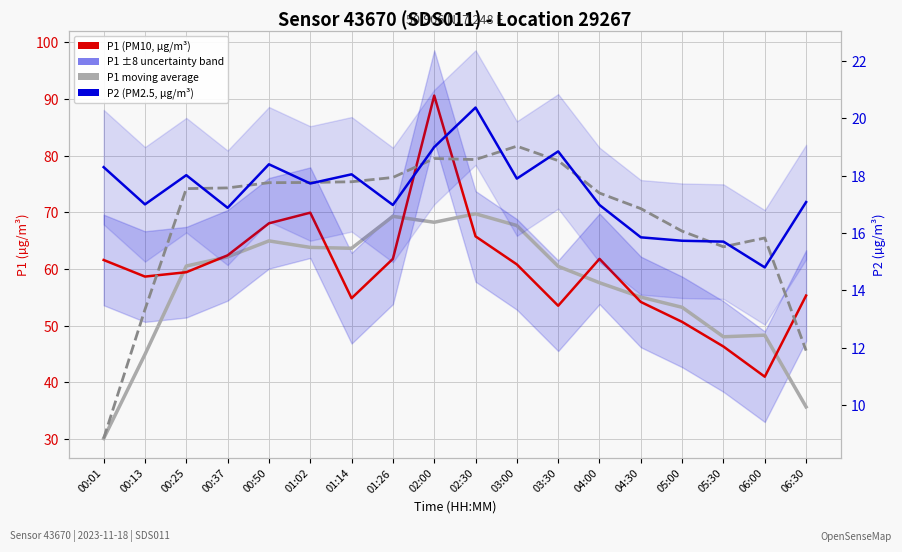

Where is the first local minimum for P2 (moving average)?

02:30